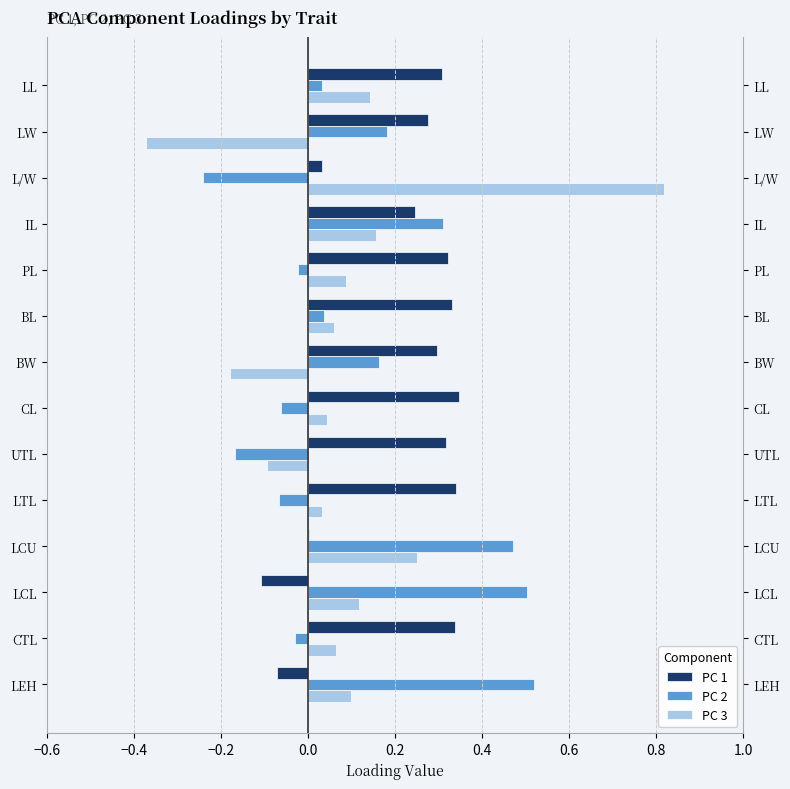

What is the total value across all series at CTL?

0.4